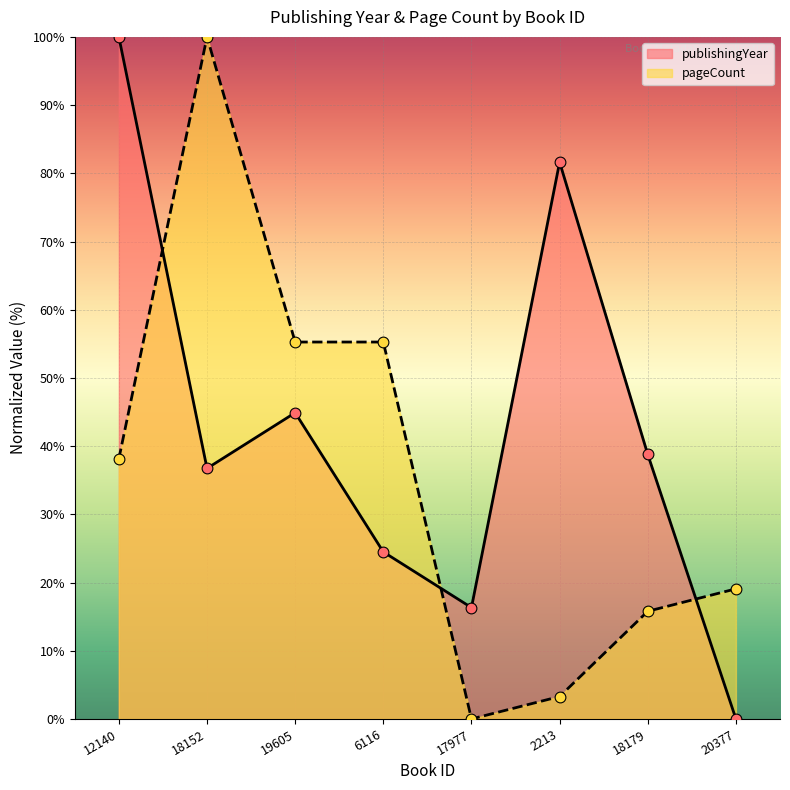

Which series has the largest total across all categories?

publishingYear